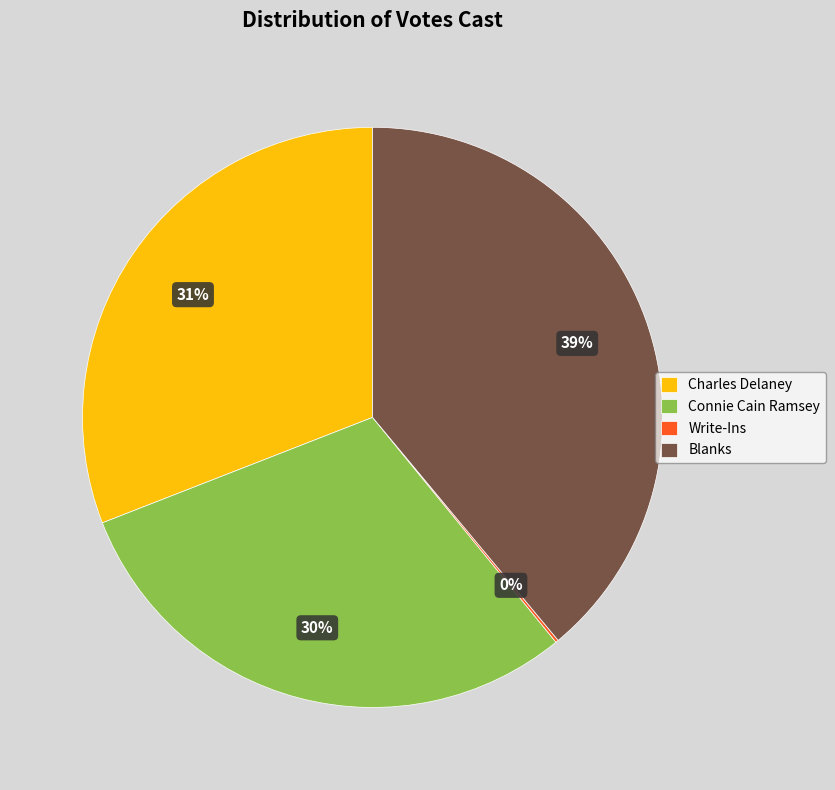

Which has a higher value, Blanks or Charles Delaney?

Blanks